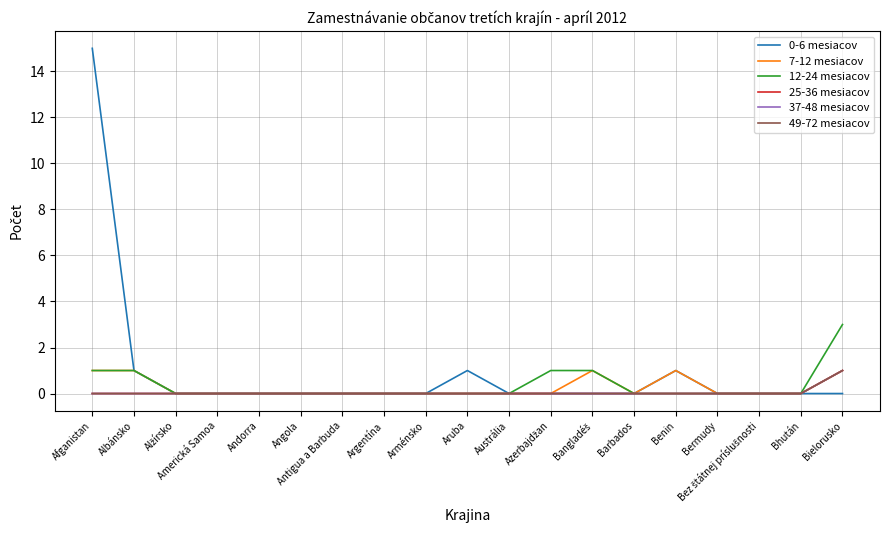

Rank the series at Austrália from lowest to highest value.

0-6 mesiacov, 7-12 mesiacov, 12-24 mesiacov, 25-36 mesiacov, 37-48 mesiacov, 49-72 mesiacov